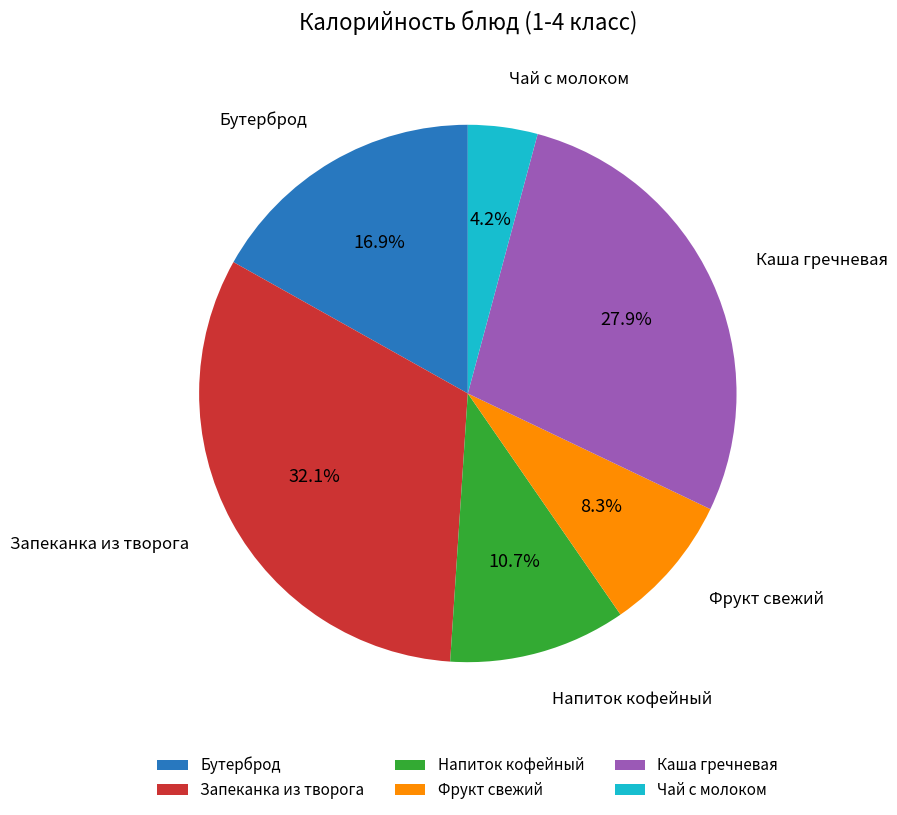

The Каша гречневая slice represents 35% of the pie. True or false?

False